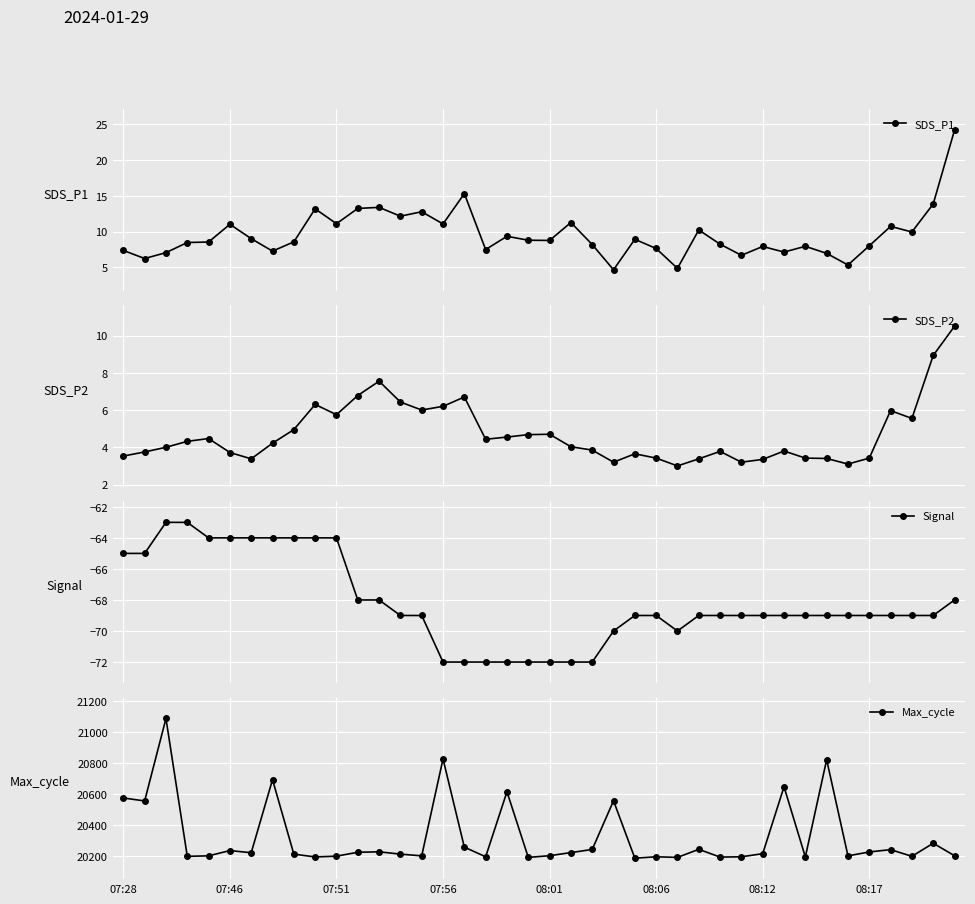

What is the value of the SDS_P1 point at the 16th from the left?

11.1